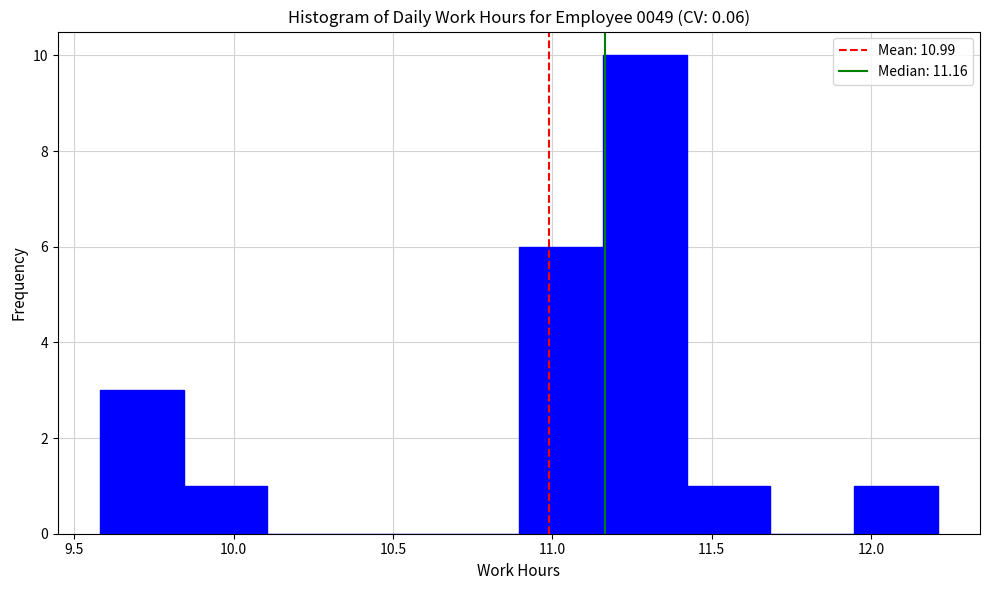

Reading left to right, list every bar in this chart as the range it spans on the x-axis followed by its height. Neither the bar edges nor the heights are printed on the chart, so give them approximately, as read against the axes.

9.60 to 9.85: 3
9.85 to 10.10: 1
10.10 to 10.35: 0
10.35 to 10.65: 0
10.65 to 10.90: 0
10.90 to 11.15: 6
11.15 to 11.40: 10
11.40 to 11.70: 1
11.70 to 11.95: 0
11.95 to 12.20: 1